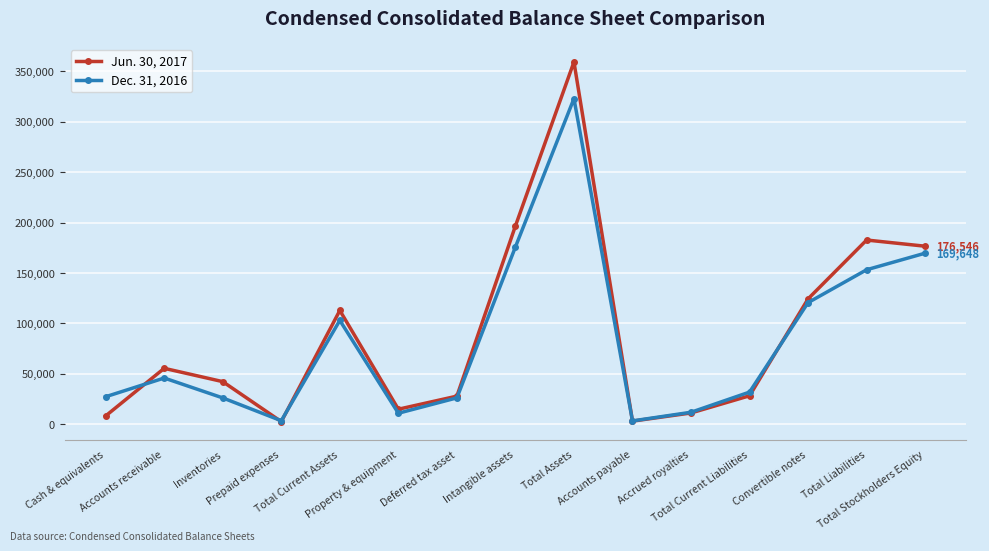

What is the label of the 1st point from the left?

Cash & equivalents